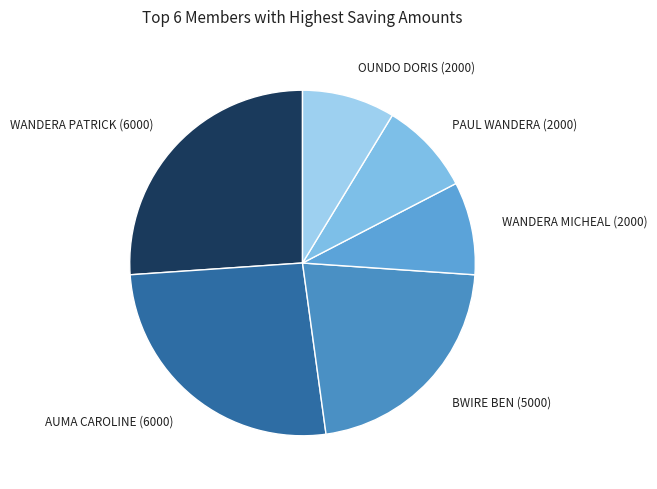

Does AUMA CAROLINE (6000) represent more than half of the total?

No